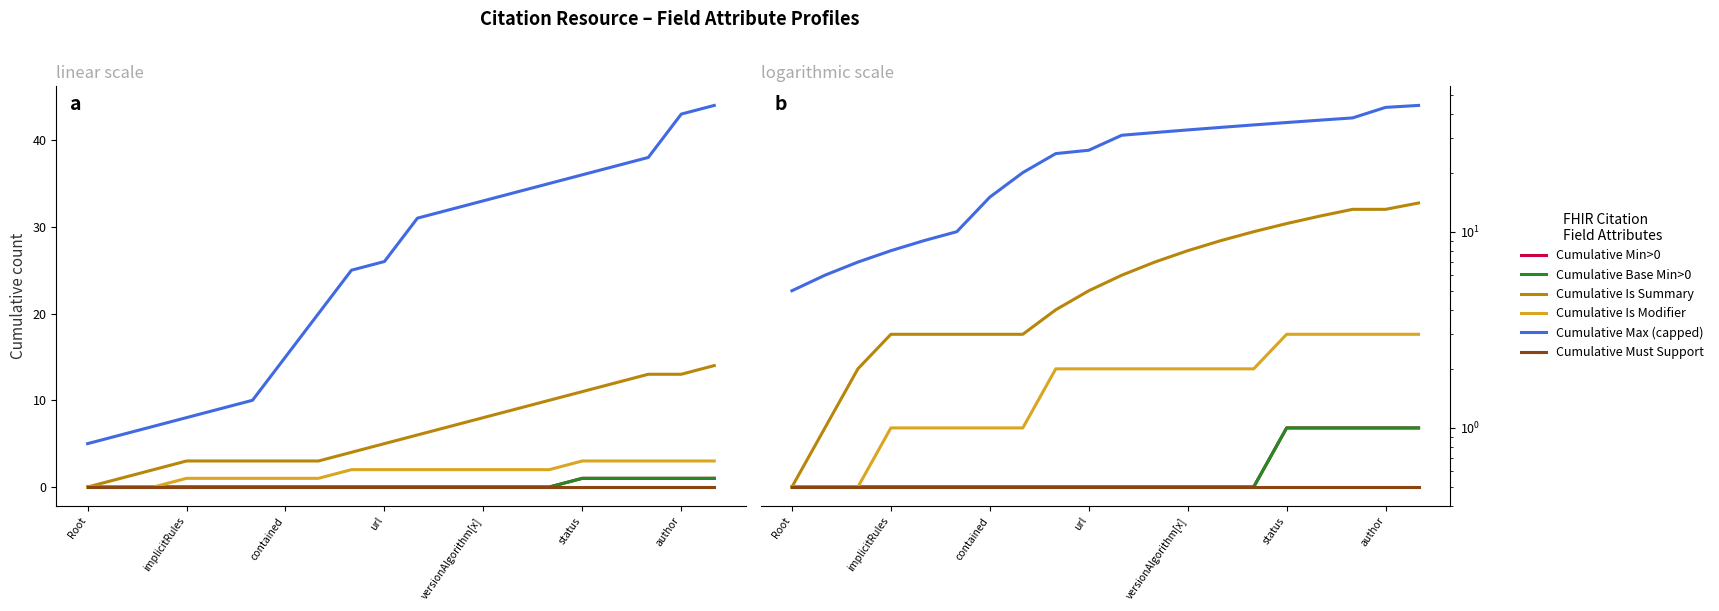

What is the average value of the Cumulative Max (capped) series?

24.7